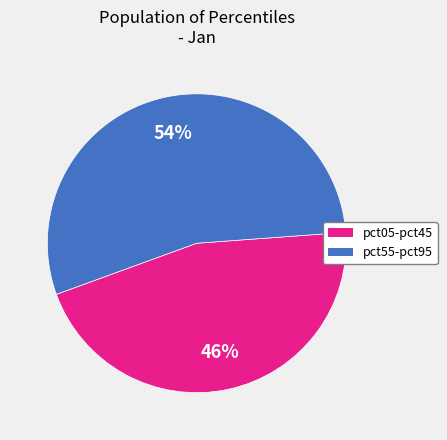

To the nearest percent, what is the average slice percentage?

50%